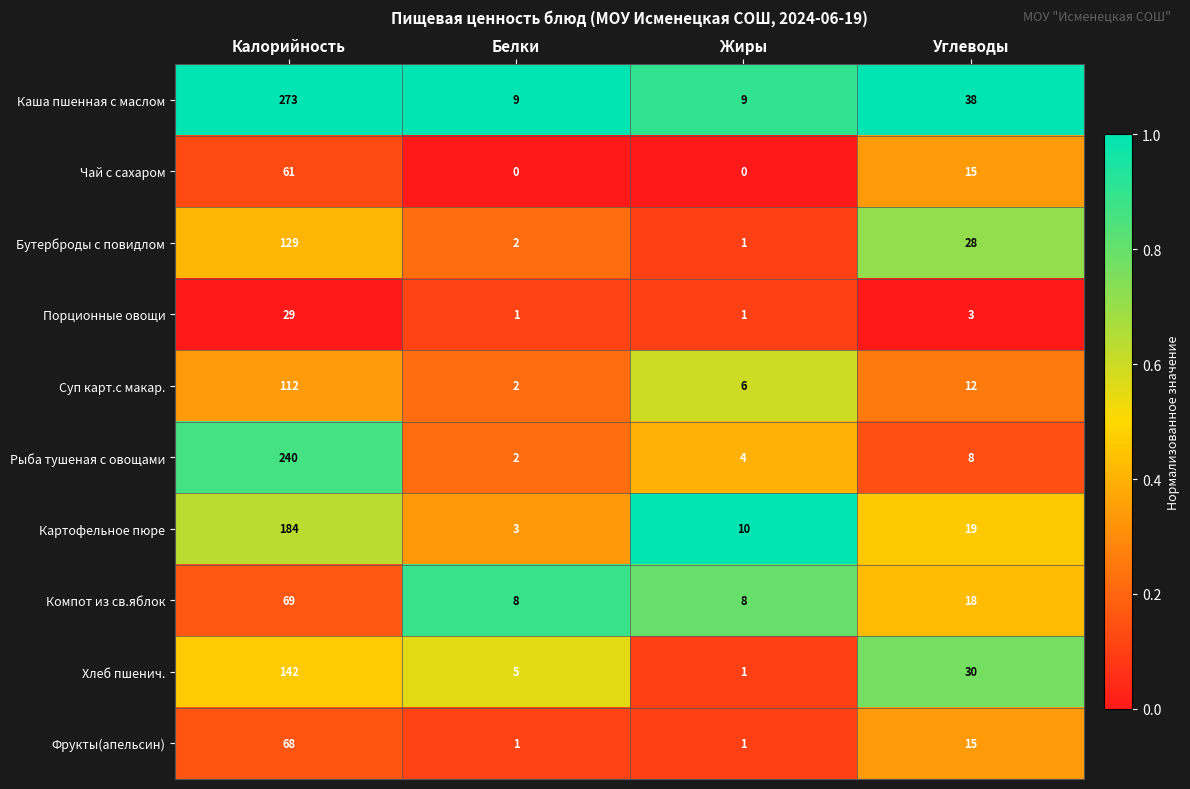

At which label does Фрукты(апельсин) first exceed 15?

Калорийность